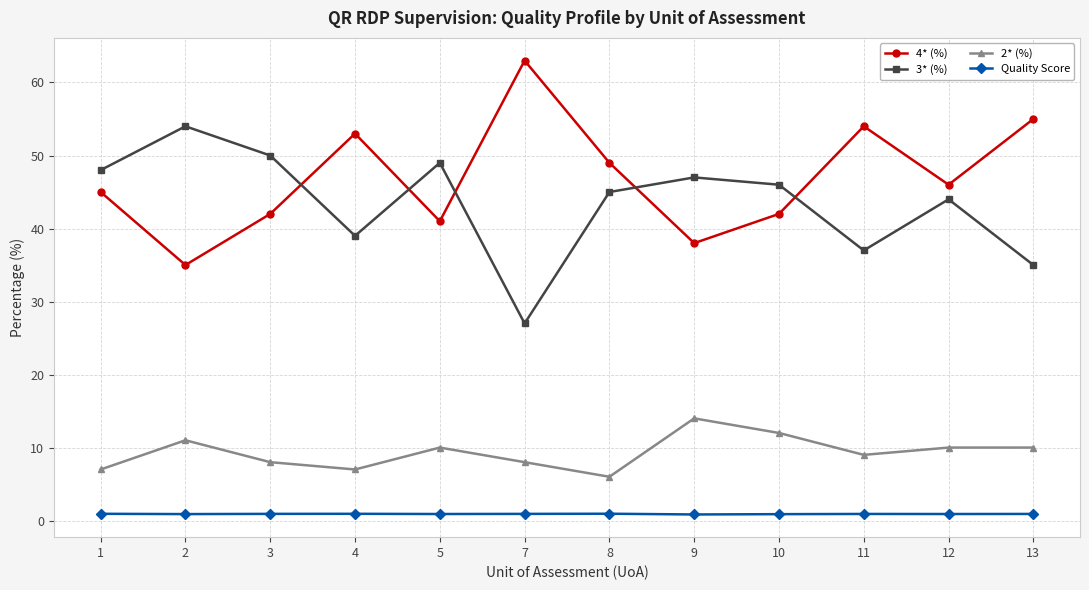

The 2* (%) series shows 3.0 at 2. True or false?

False